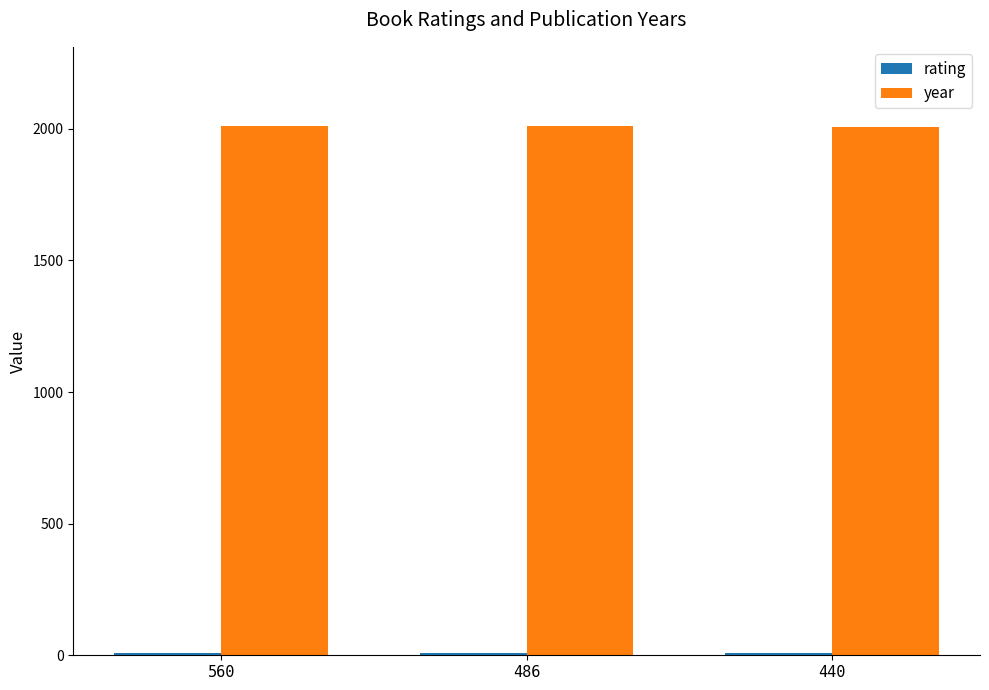

The year series shows 2010 at 560. True or false?

True